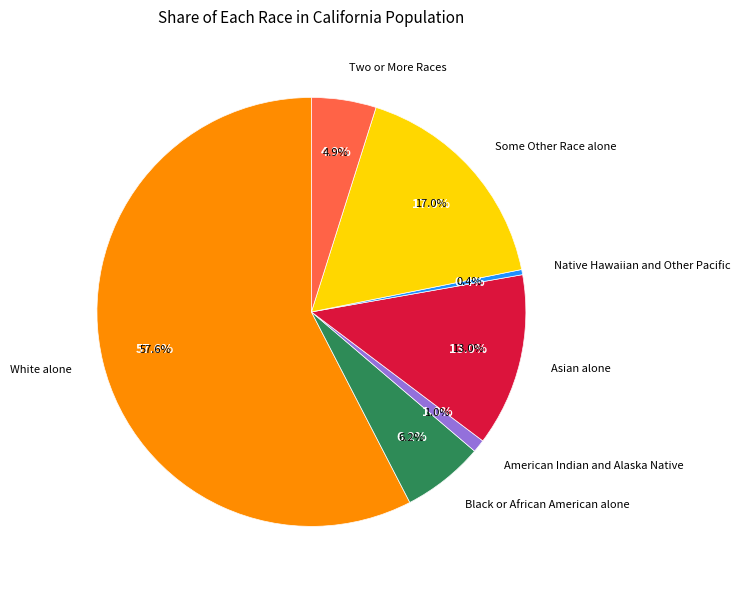

To the nearest percent, what is the difference between the American Indian and Alaska Native and Native Hawaiian and Other Pacific slice percentages?

1%